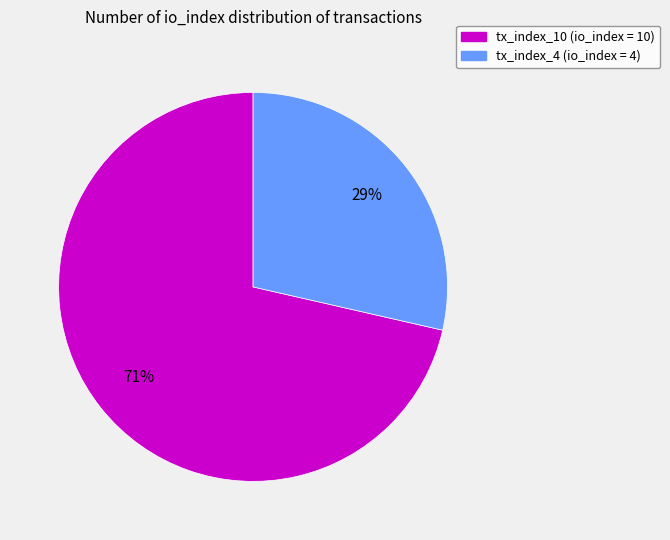

Is it true that tx_index_4 is 29% of the pie?

True